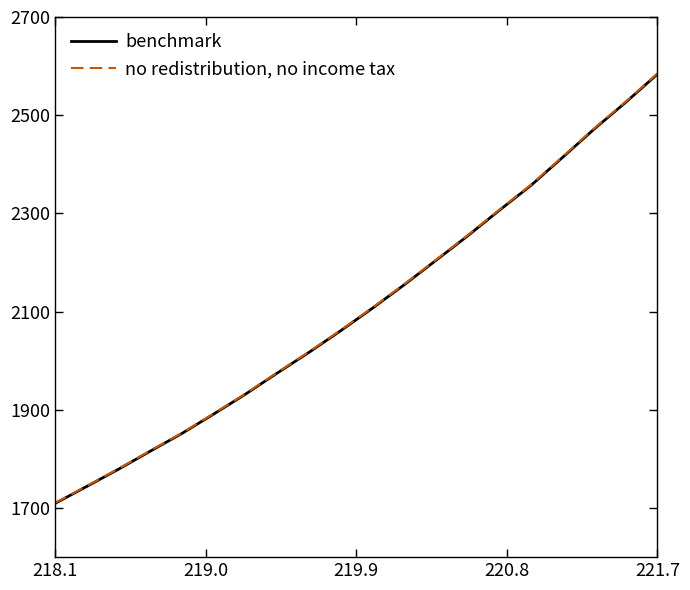

Rank the series by their maximum value, from lowest to highest.

benchmark, no redistribution, no income tax